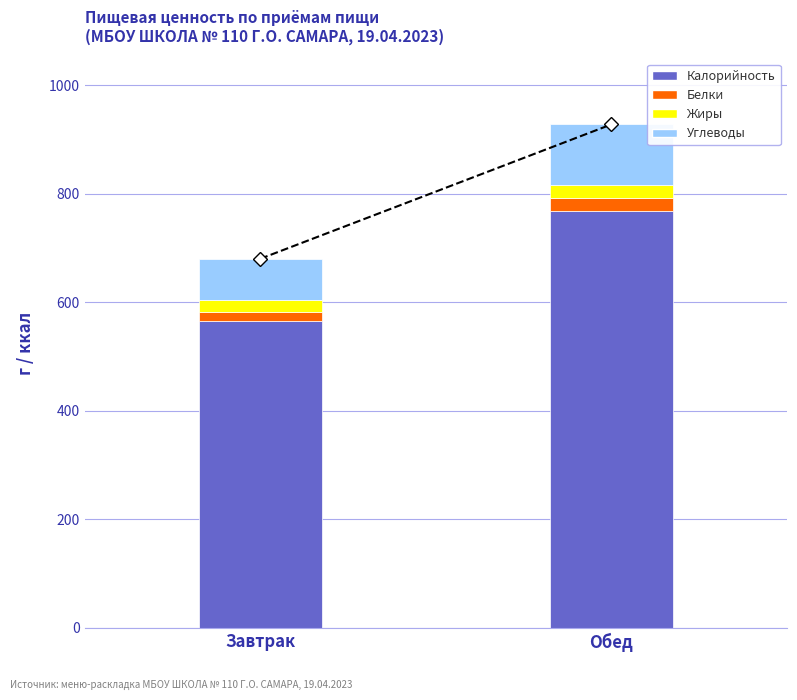

At which category is the sum across all series the highest?

Обед